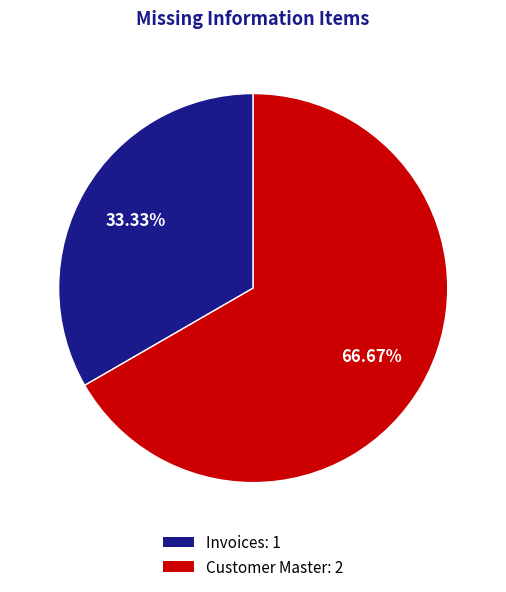

Which category has the smallest portion of the pie?

Invoices